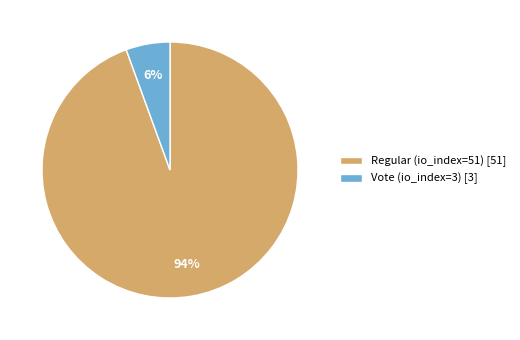

Combined, do Regular (io_index=51) and Vote (io_index=3) account for over 50%?

Yes